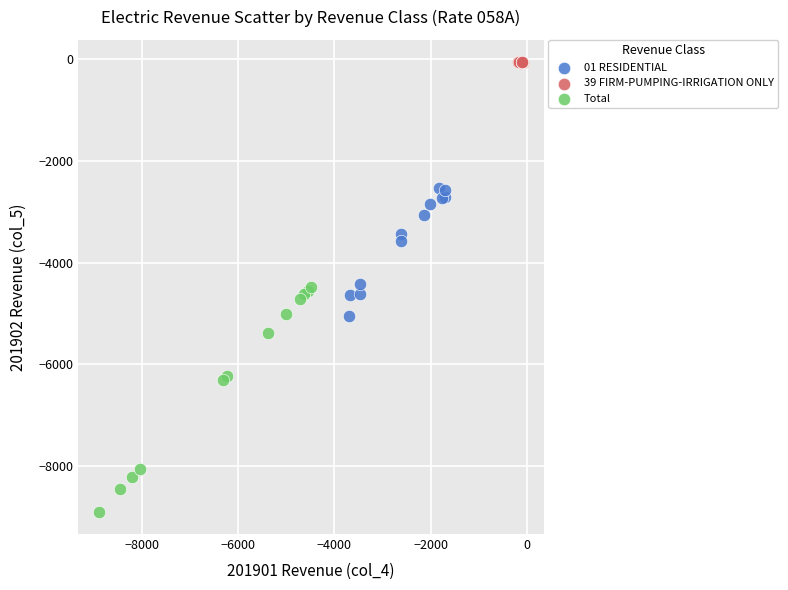

Which series has the widest spread of Y values?

Total